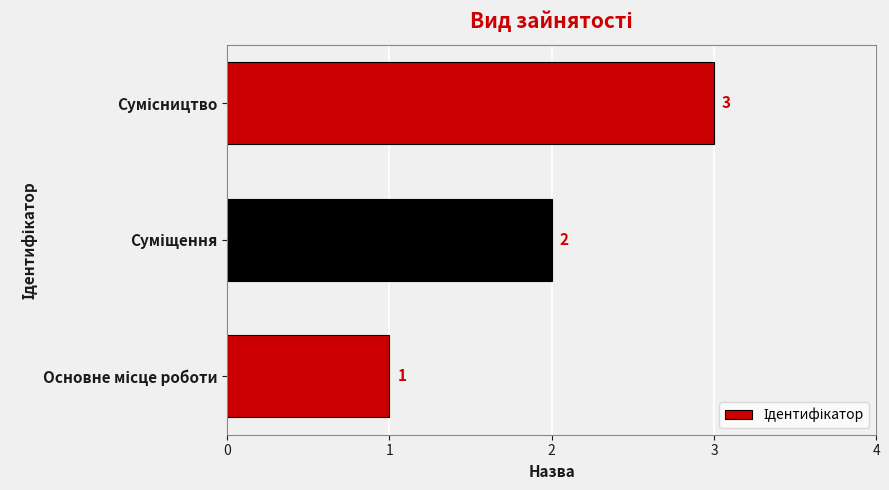

What is the sum of all values?

6